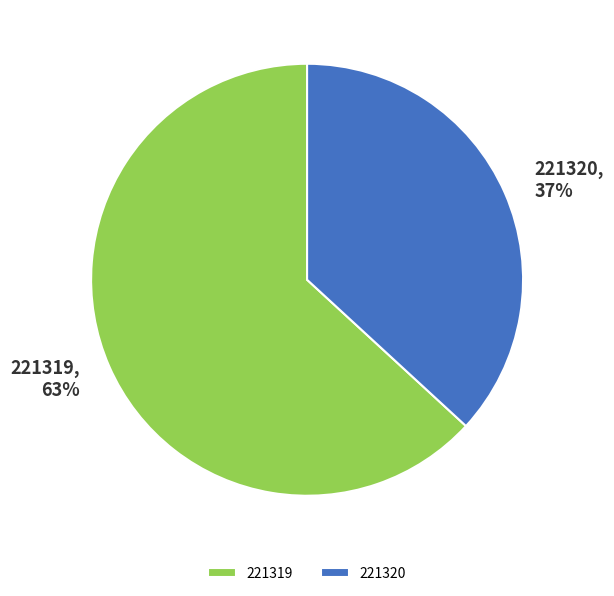

To the nearest percent, what is the difference between the largest and smallest slice percentages?

26%